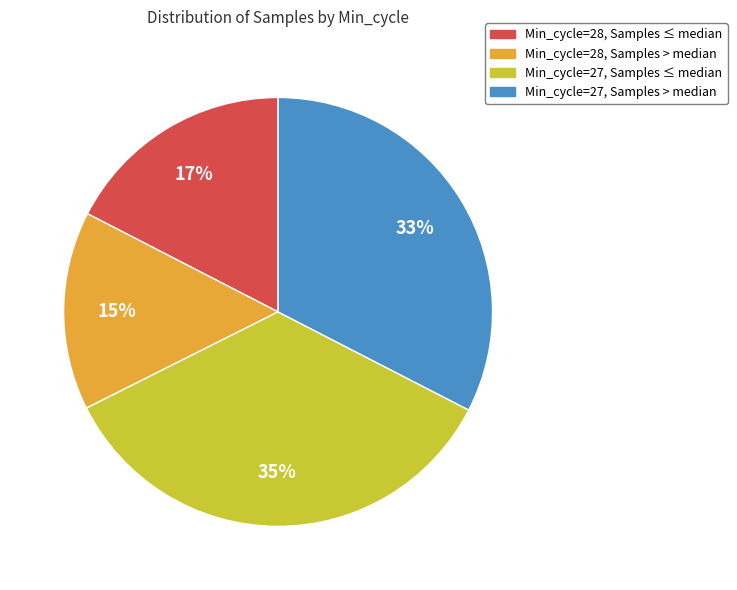

To the nearest percent, what percentage of the pie is Min_cycle=28, Samples ≤ median?

17%